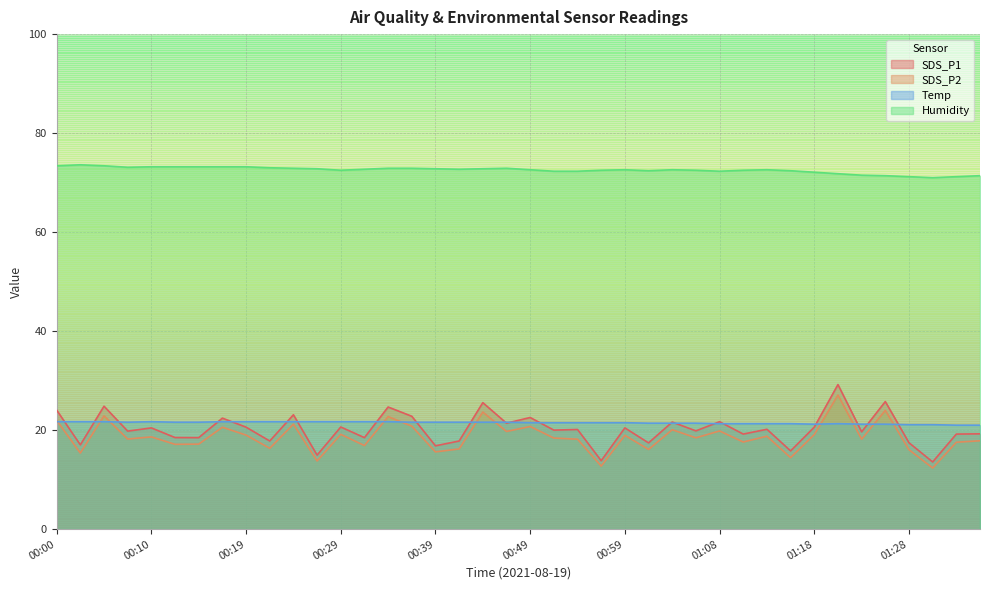

How many values in the SDS_P1 series exceed 20?

20